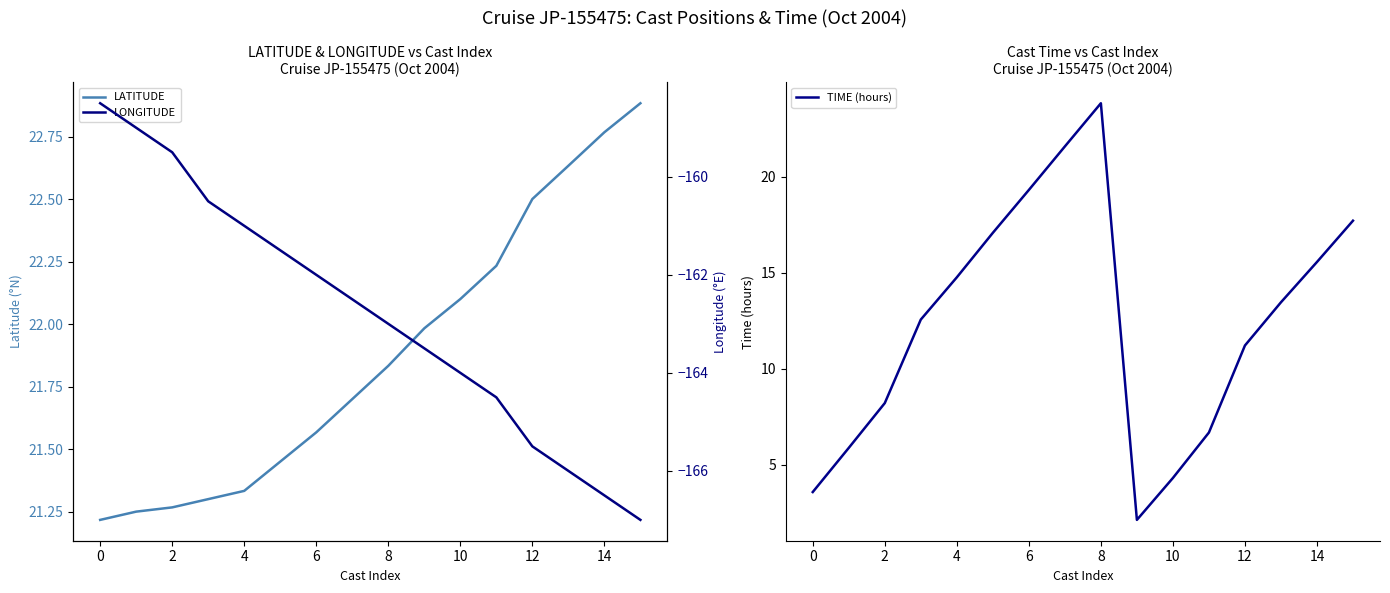

Is it true that LONGITUDE equals -166.5 at 14?

True